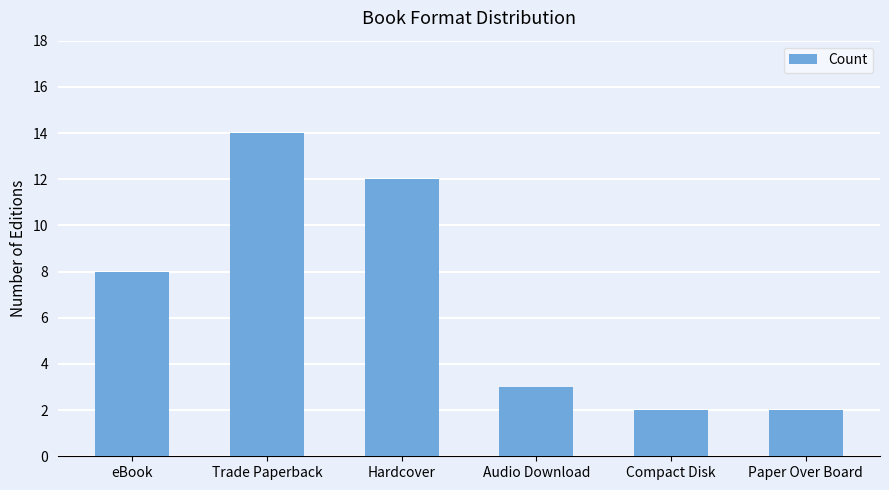

How many bars are there in total?

6